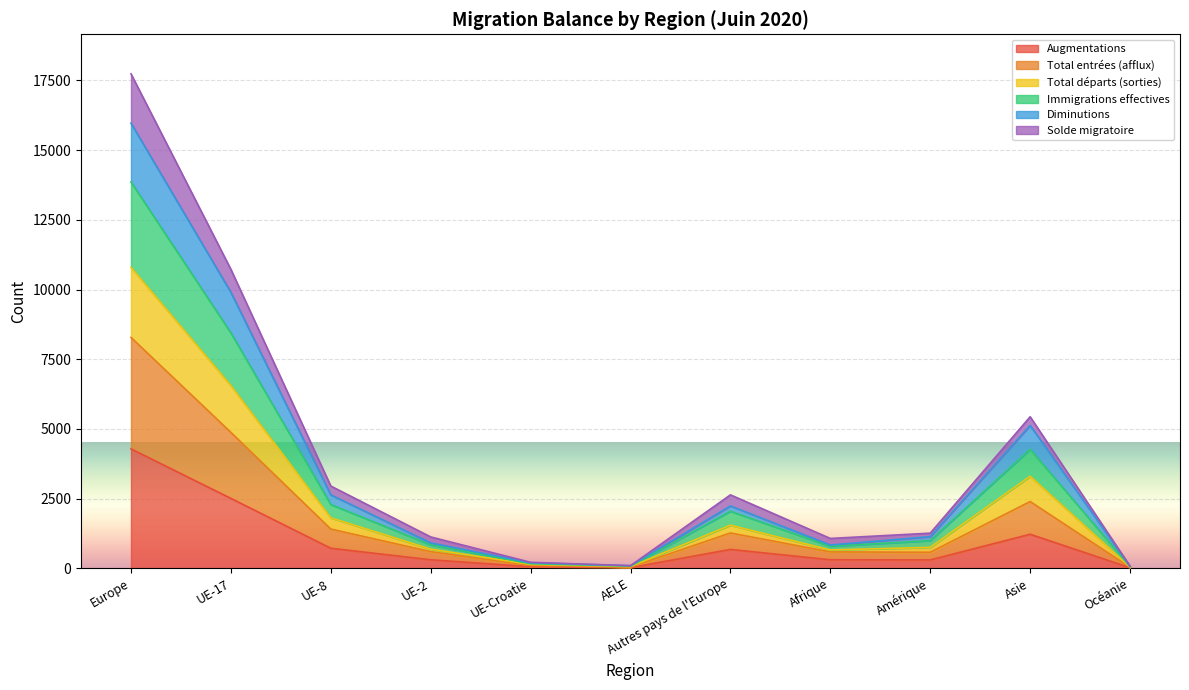

Which category has the highest value in the Immigrations effectives series?

Europe